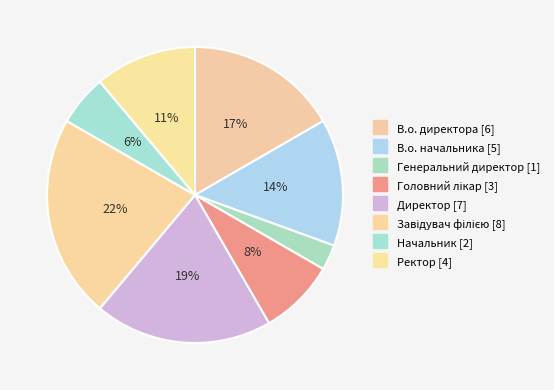

Does В.о. начальника represent more than half of the total?

No